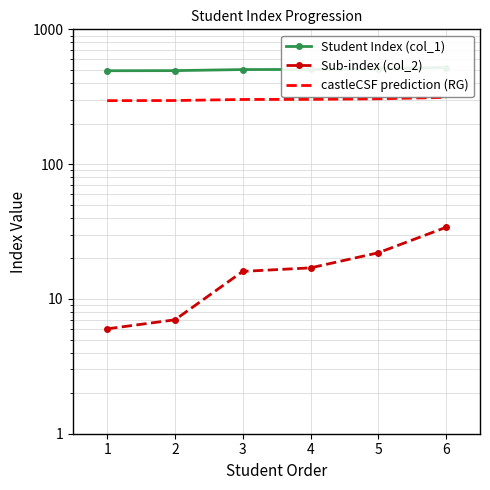

True or false: Student Index (col_1) and Sub-index (col_2) intersect in this chart.

False